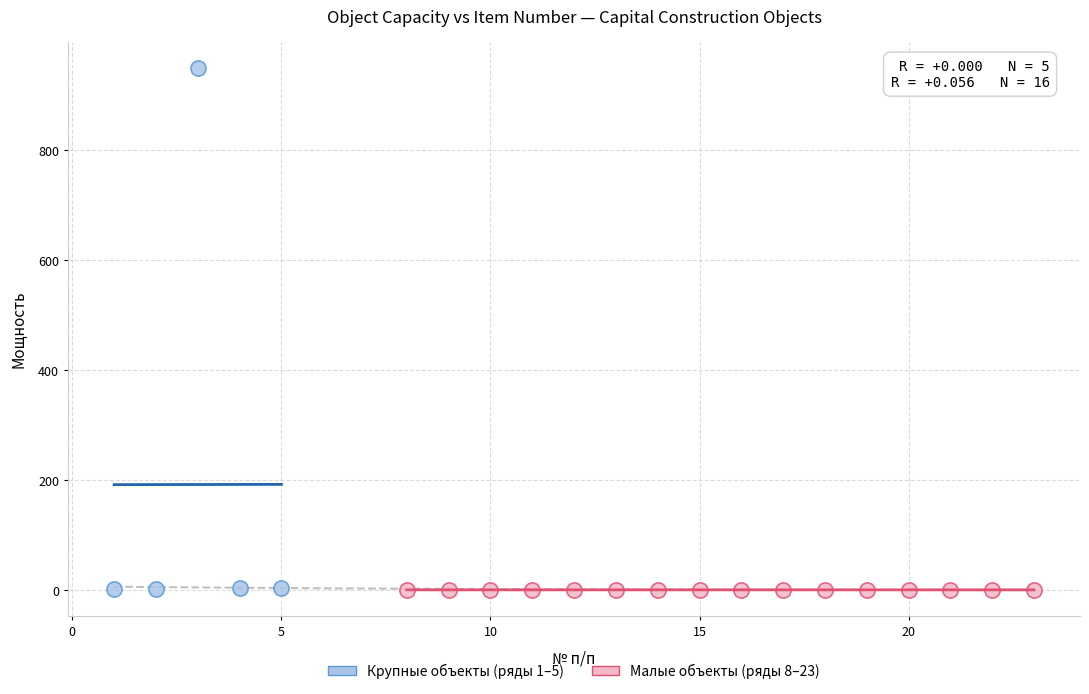

What are all the series names shown in the legend?

Крупные объекты (ряды 1–5), Малые объекты (ряды 8–23)